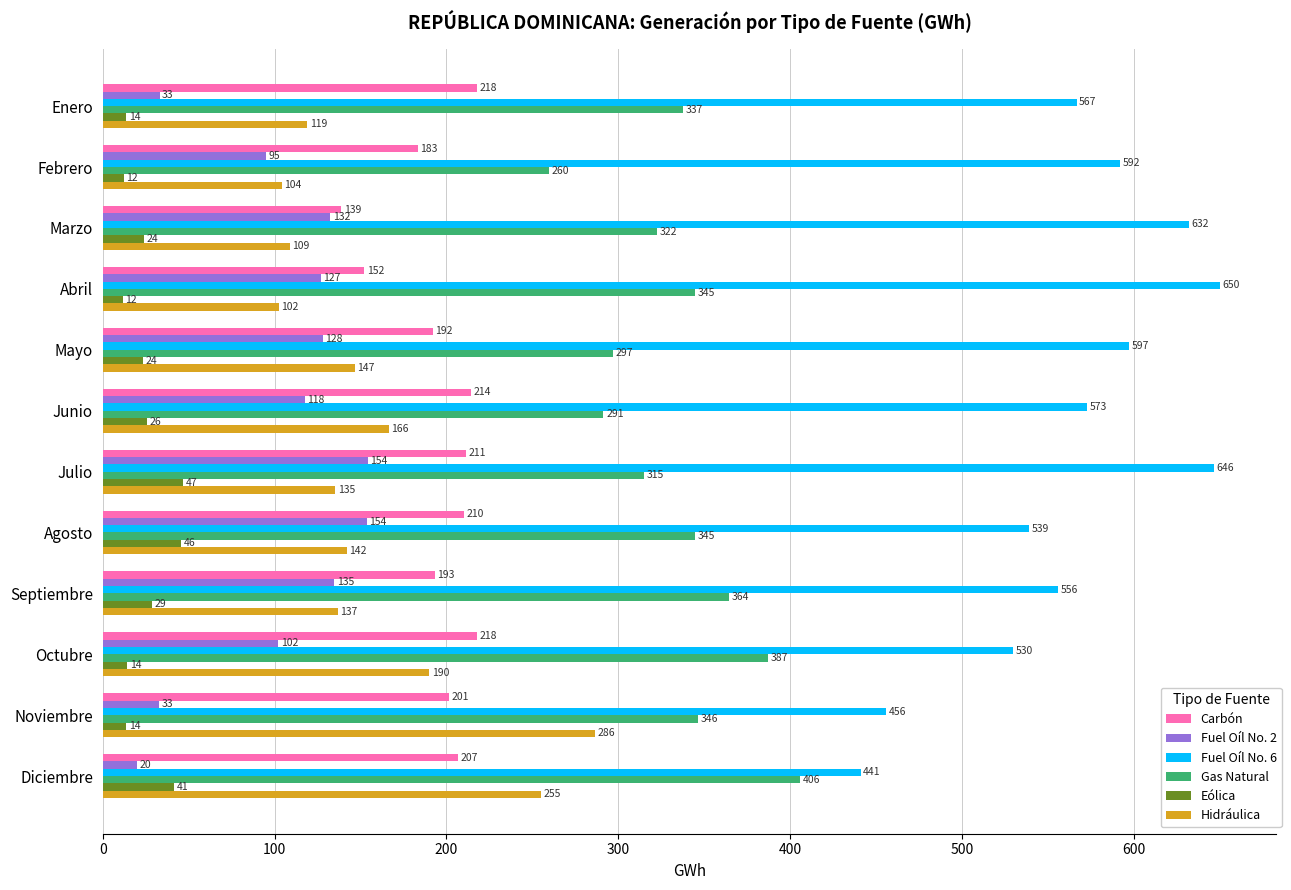

At which category is the sum across all series the highest?

Julio